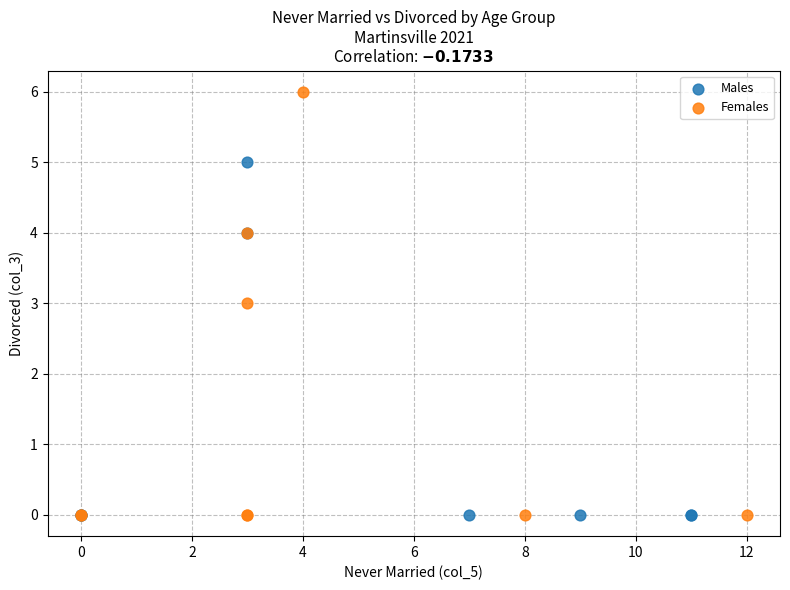

Which series has the widest spread of Y values?

Females